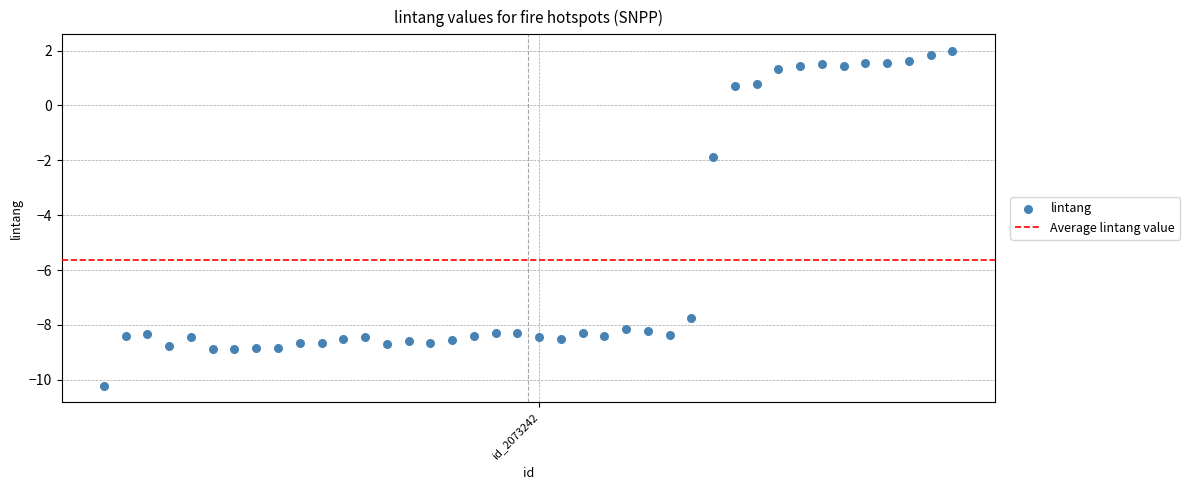

What is the range of Y values (max minus min)?

12.2